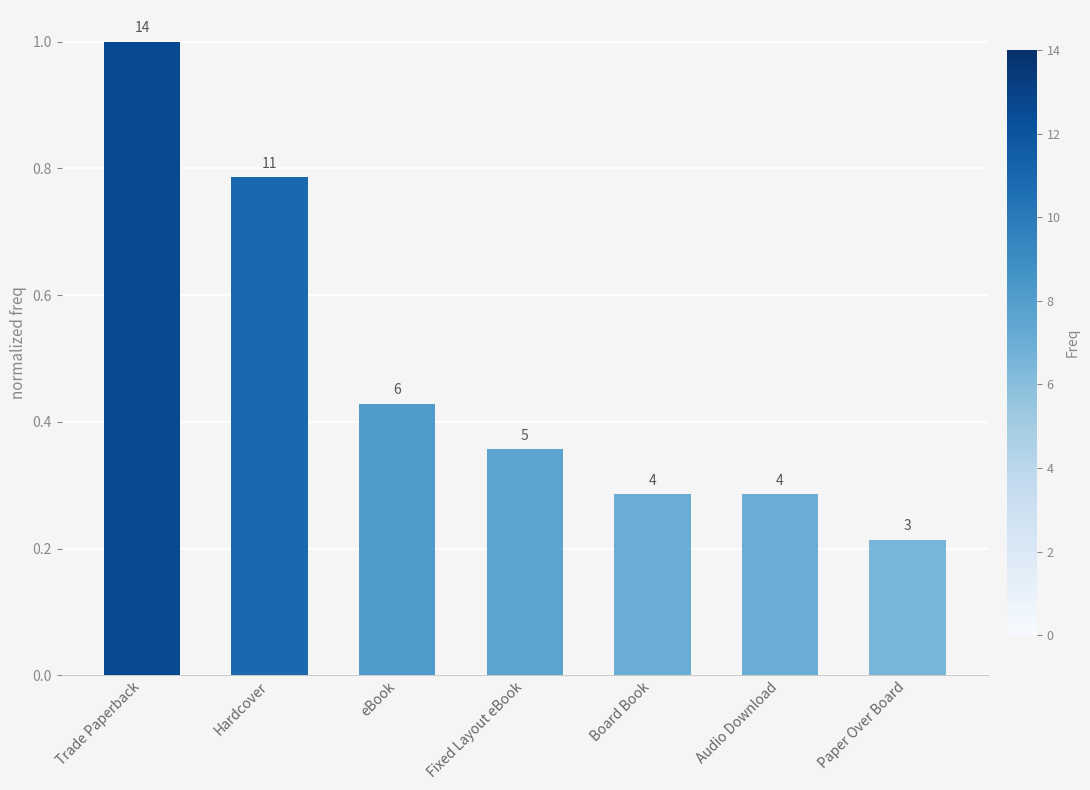

Does the chart contain any negative values?

No